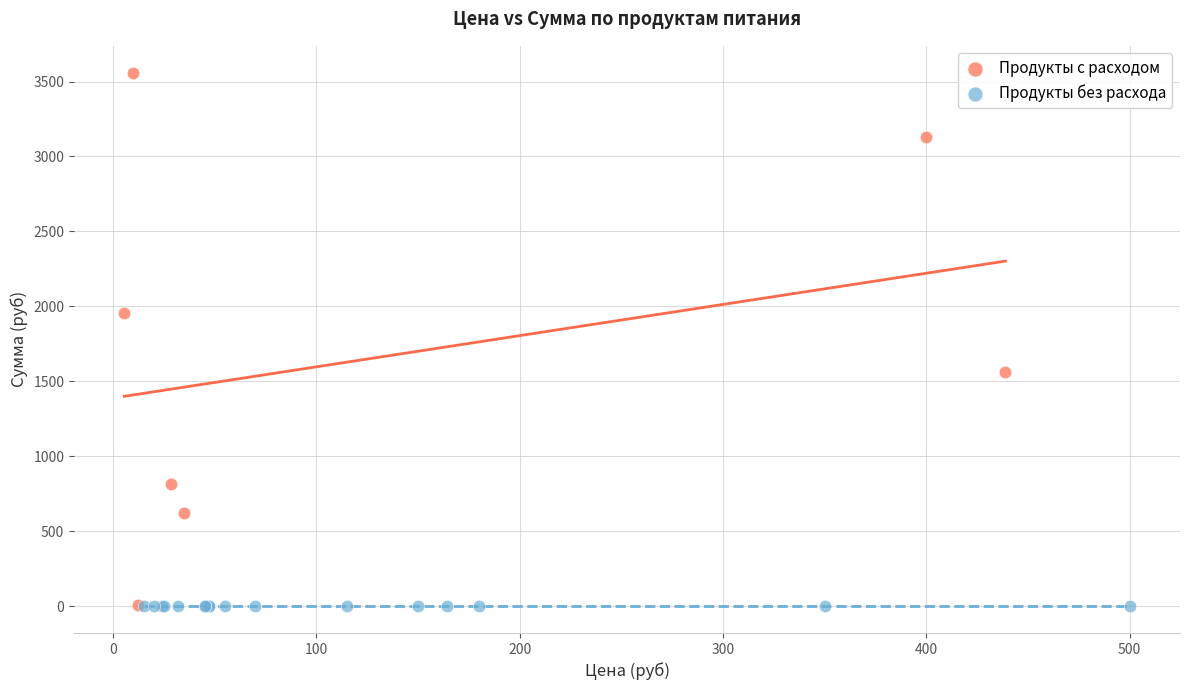

Which series reaches the maximum Y coordinate?

Продукты с расходом